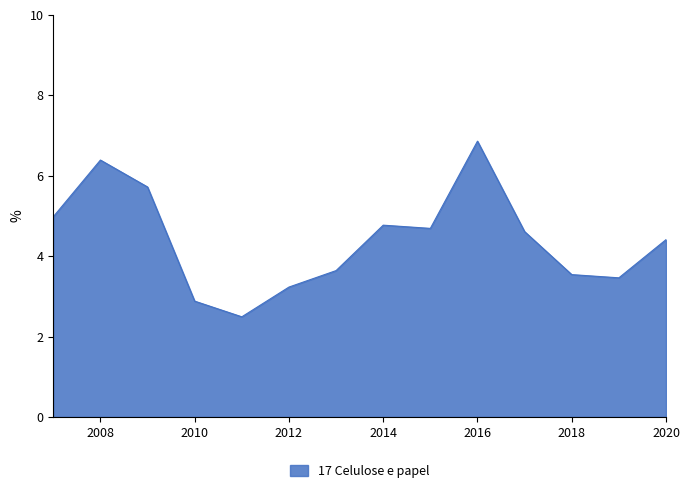

What is the difference between the maximum and minimum values?

4.4